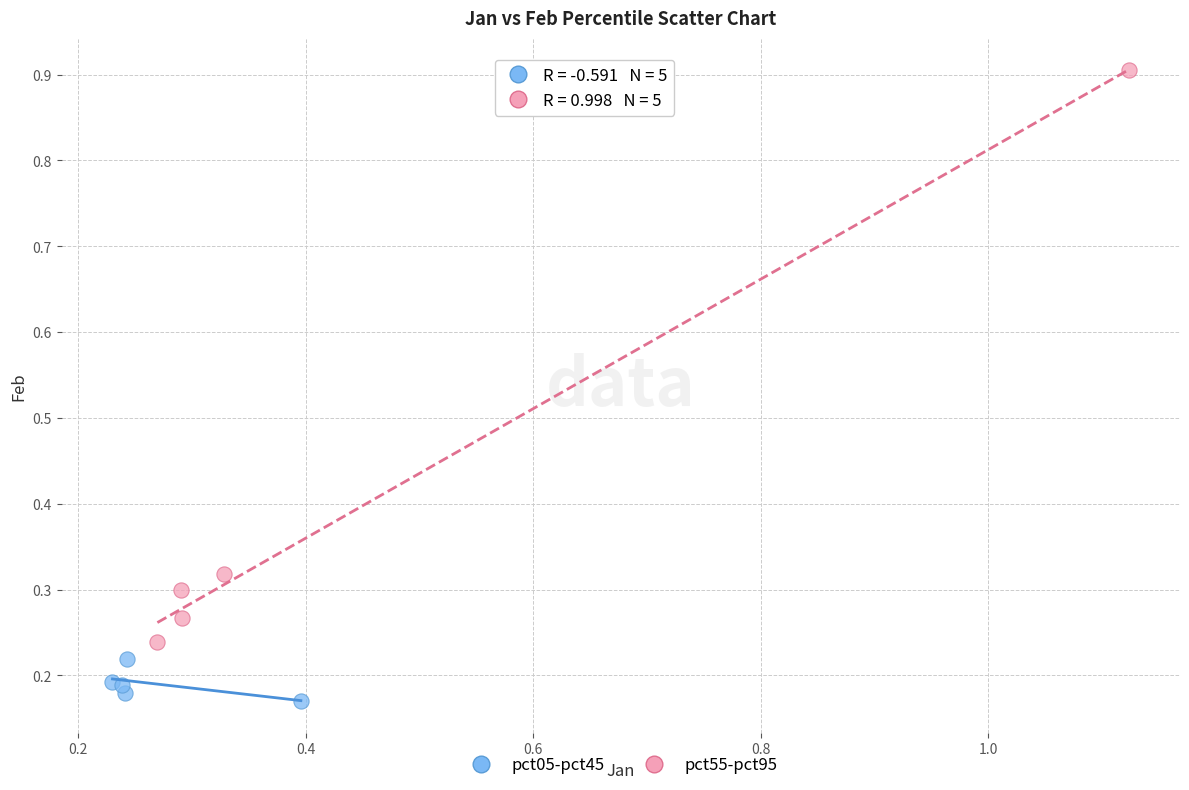

Which series has the largest Y range (max minus min)?

pct55-pct95